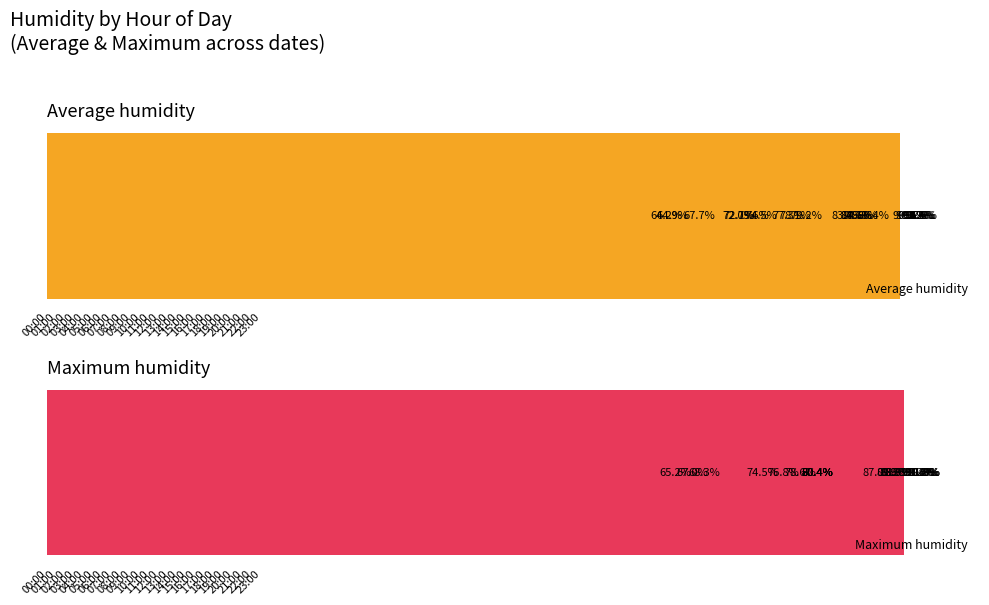

Reading left to right, what are all the values shown in this chart?

Average humidity: 90.2	90.5	90.7	91.2	91.6	91.3	91.4	91.5	86.4	78.1	74.5	67.7	64.2	64.9	73.6	72.0	72.1	77.3	79.2	83.7	84.7	84.8	85.3	84.6
Maximum humidity: 91.2	91.5	91.6	91.8	91.9	91.4	91.8	91.9	88.5	78.6	74.5	68.3	65.2	67.0	76.8	80.4	80.4	80.4	80.4	87.0	88.9	89.3	90.2	88.8